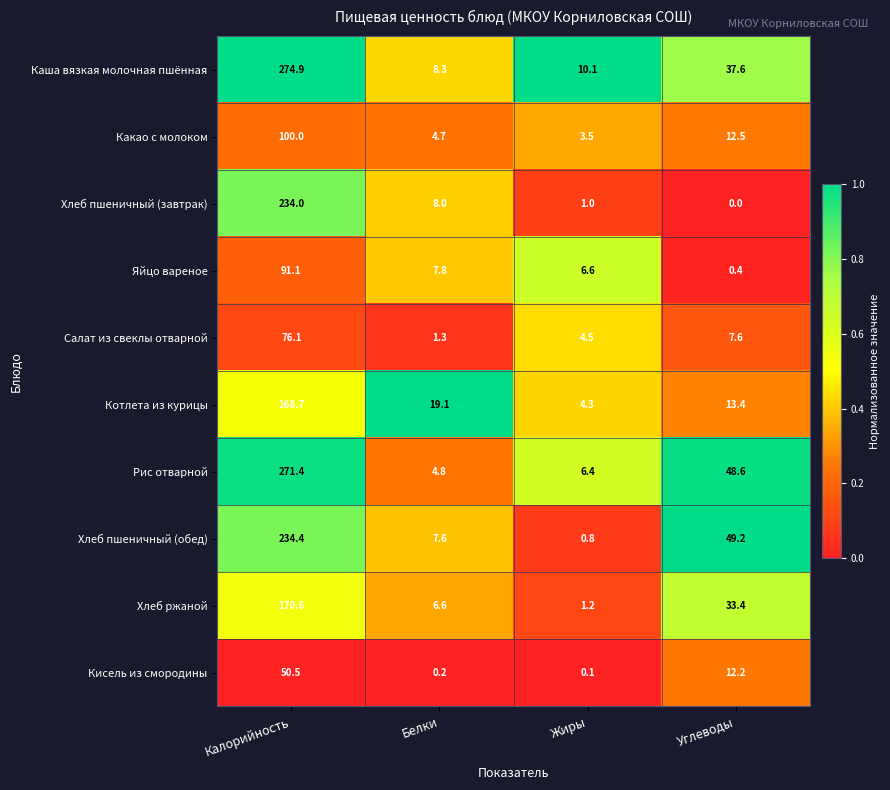

Which label corresponds to the smallest value in the chart?

Углеводы